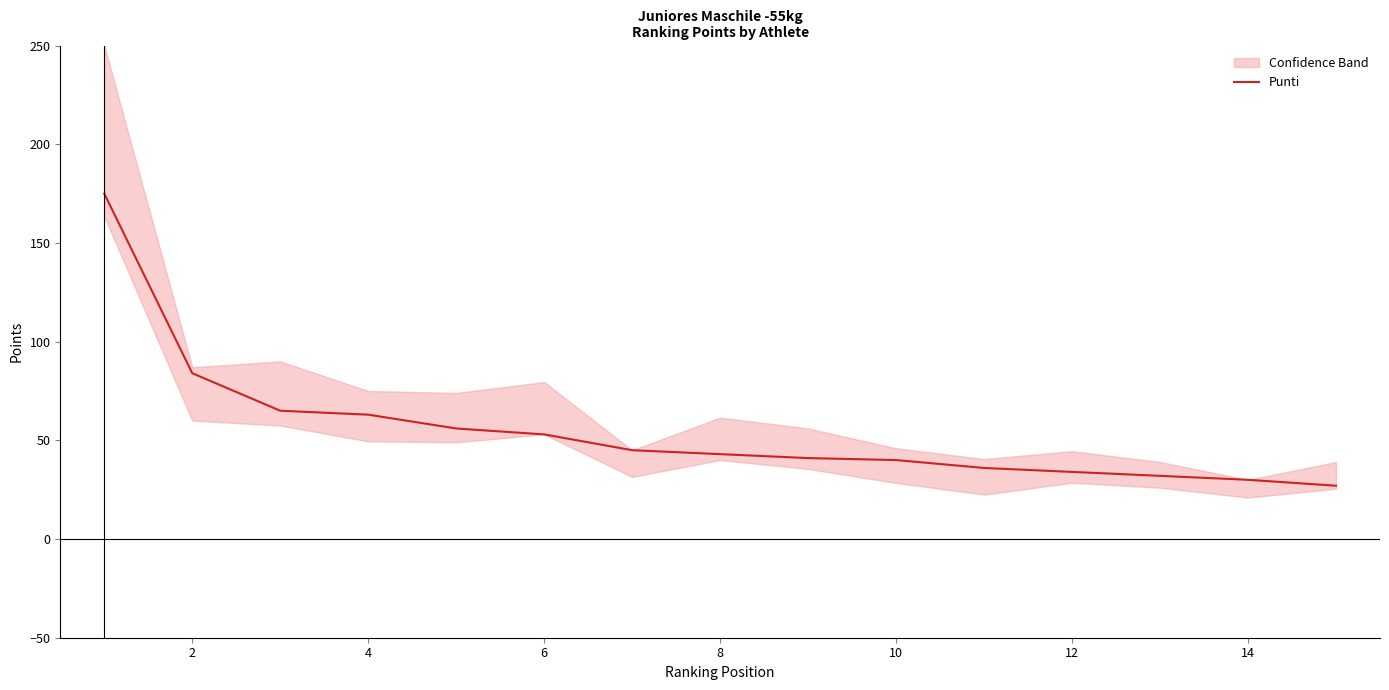

How many values are below 43?

7